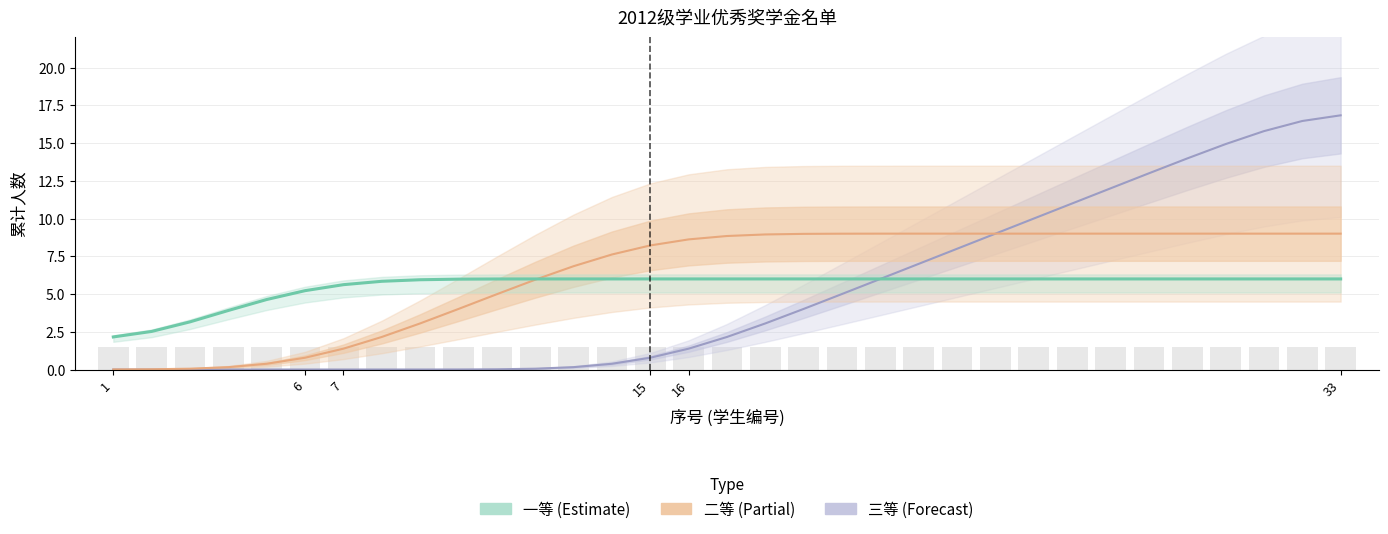

Are the bars horizontal?

No